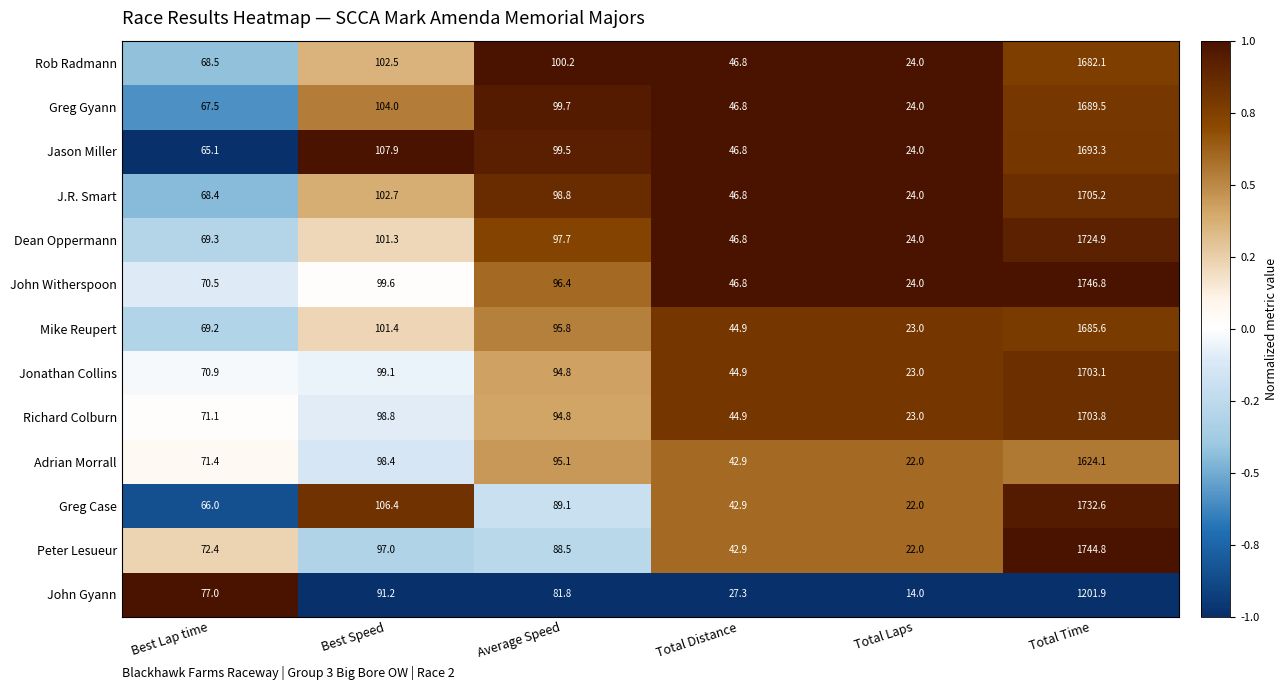

Between Best Speed and Average Speed, which series saw the biggest shift?

Greg Case